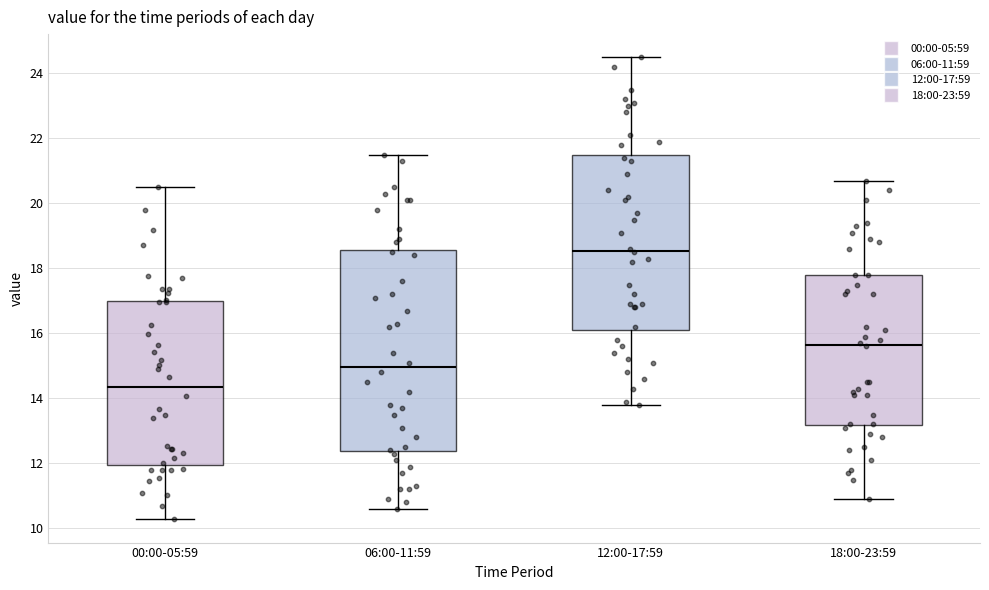

Reading left to right, transcribe this box plot: for each box, give where its median line is, the range the box spans, and where its two whiskers end, as read against the y-axis. The values are not printed on the chart, so give them approximately, as read against the axis.

00:00-05:59: median 14.4, box 12.0 to 17.0, whiskers 10.2 to 20.6
06:00-11:59: median 15.0, box 12.4 to 18.6, whiskers 10.6 to 21.6
12:00-17:59: median 18.6, box 16.2 to 21.6, whiskers 13.8 to 24.6
18:00-23:59: median 15.6, box 13.2 to 17.8, whiskers 11.0 to 20.8